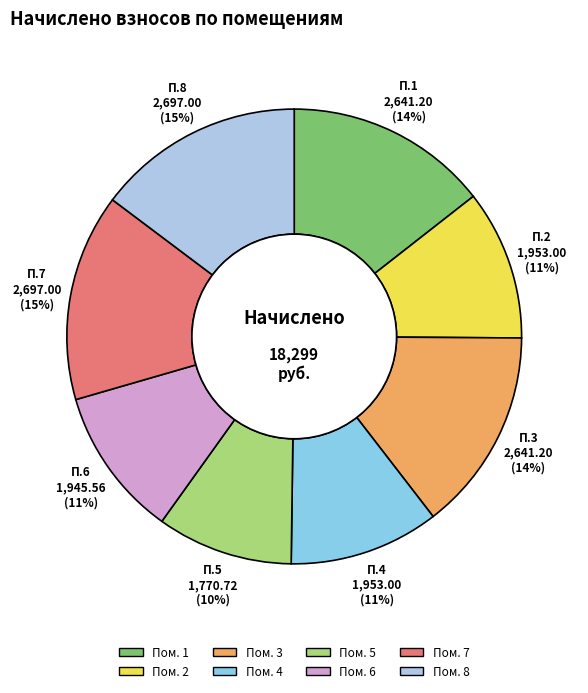

True or false: Пом. 8 accounts for 15% of the total.

True